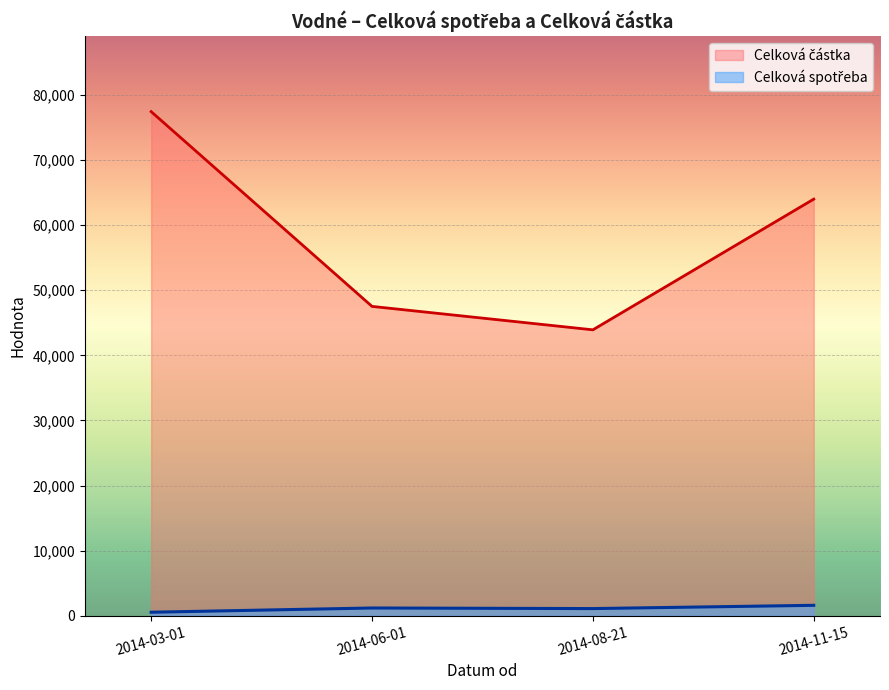

Which series has the largest range (max minus min)?

Celková částka